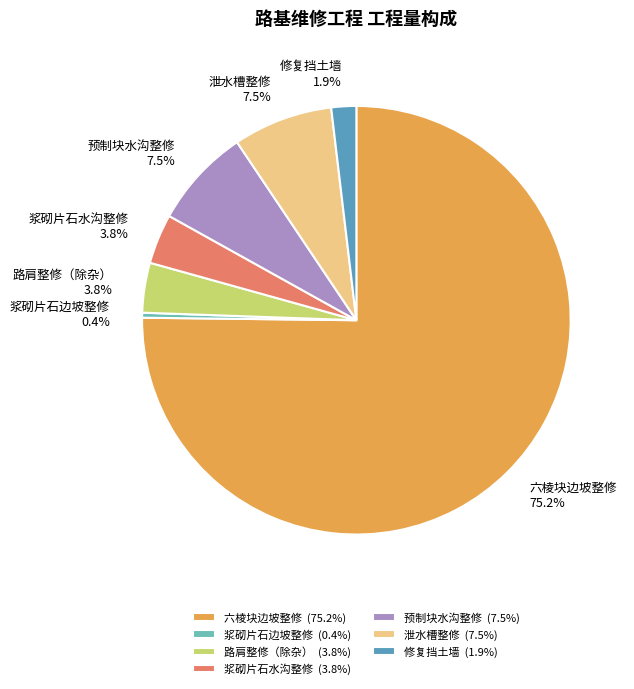

To the nearest percent, what is the average slice percentage?

14%